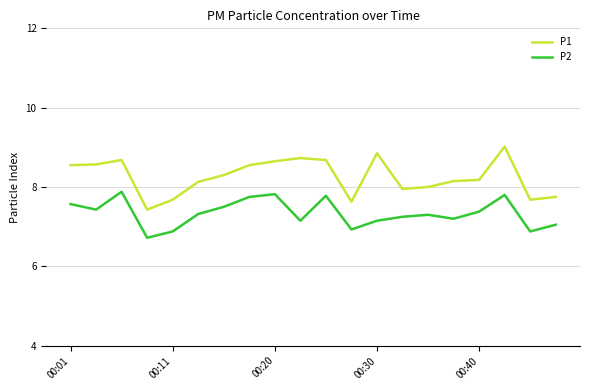

Which series has the largest range (max minus min)?

P1